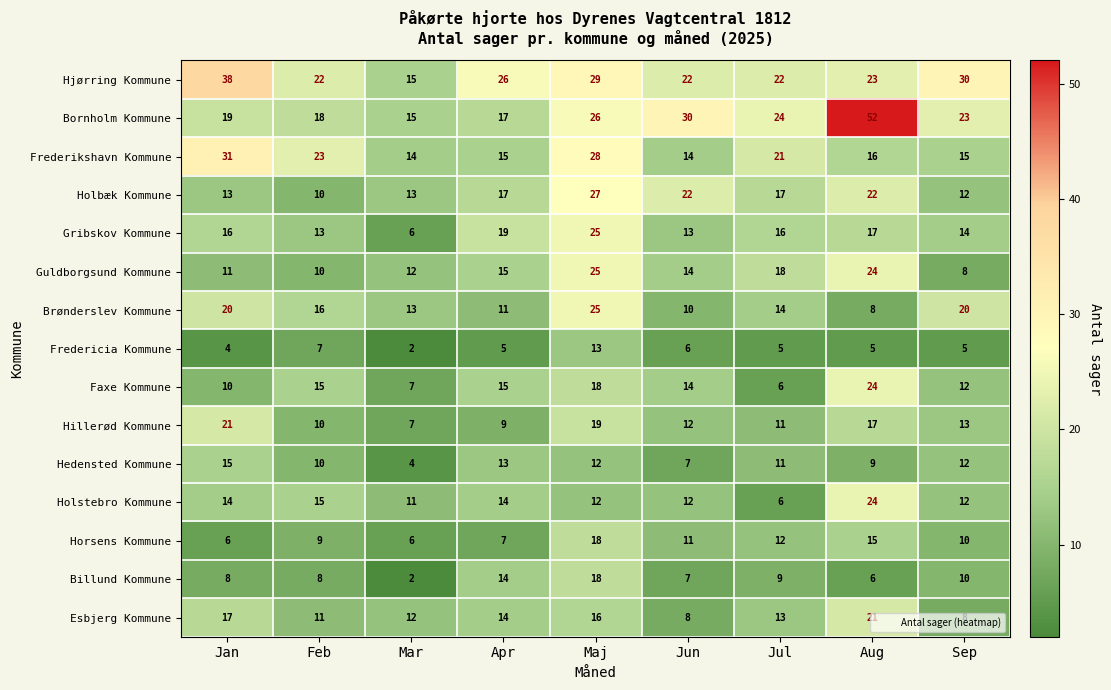

Which series changed the most between Jan and Jun?

Frederikshavn Kommune